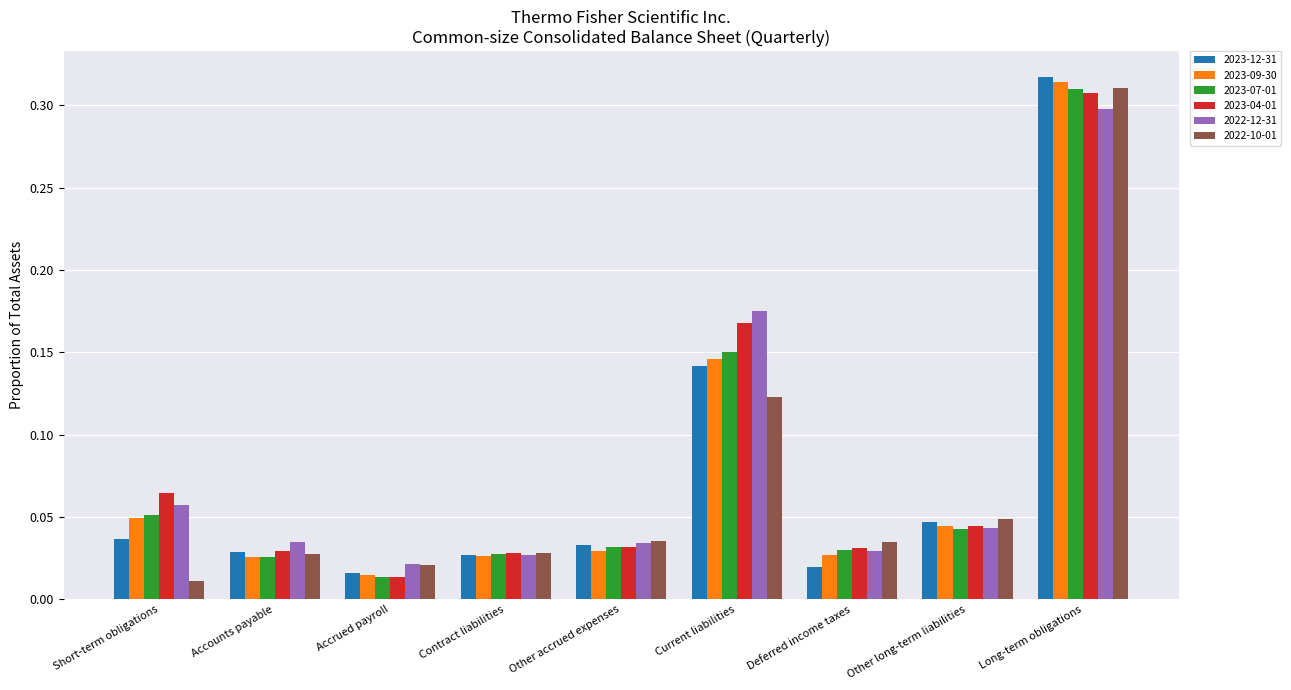

Is the value of 2023-12-31 at Deferred income taxes greater than the value of 2023-04-01 at Other accrued expenses?

No